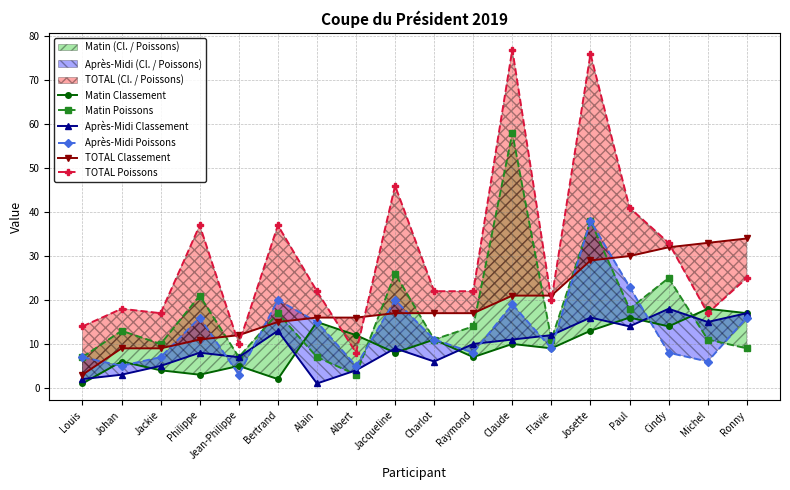

Where does the Matin Poissons series first go above 13?

Philippe